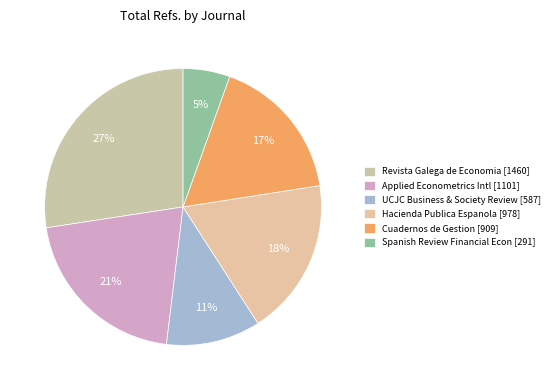

Count the number of slices in the pie.

6